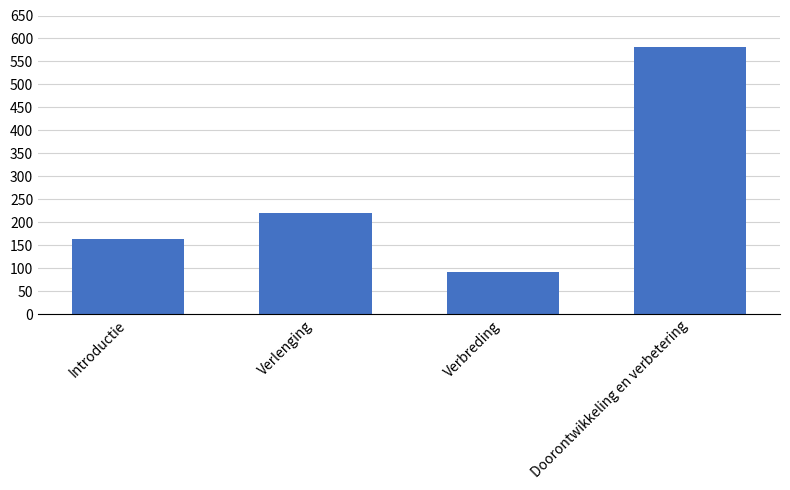

Count the number of categories in the chart.

4